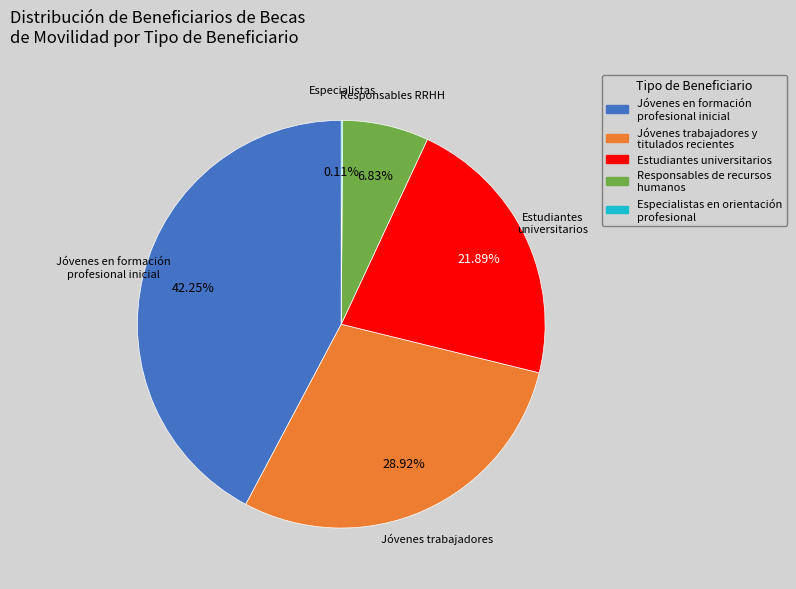

Which has a higher value, Jóvenes trabajadores y titulados recientes or Estudiantes universitarios?

Jóvenes trabajadores y titulados recientes